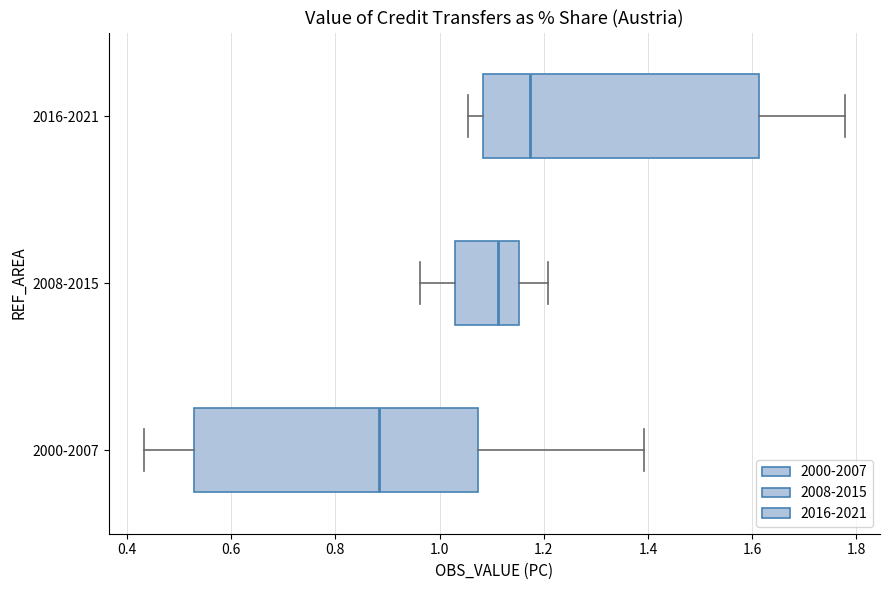

Which box's median line is the furthest to the left?

2000-2007